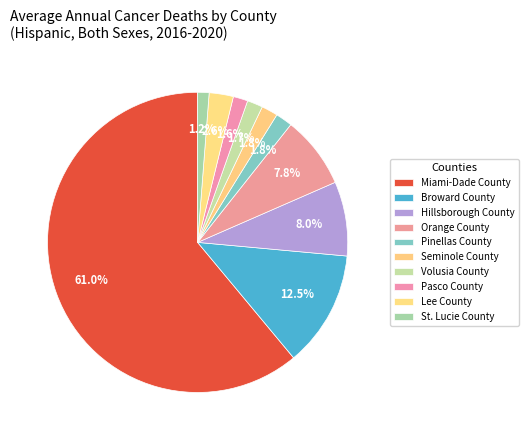

To the nearest percent, what is the difference between the largest and smallest slice percentages?

60%